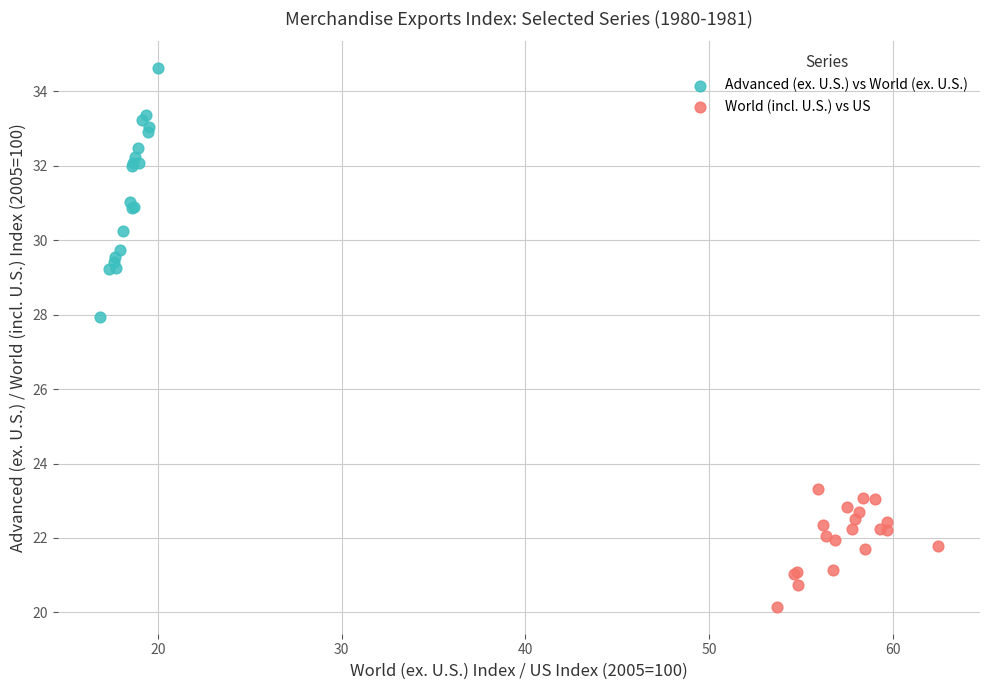

Which series reaches the minimum Y coordinate?

World (incl. U.S.) vs US